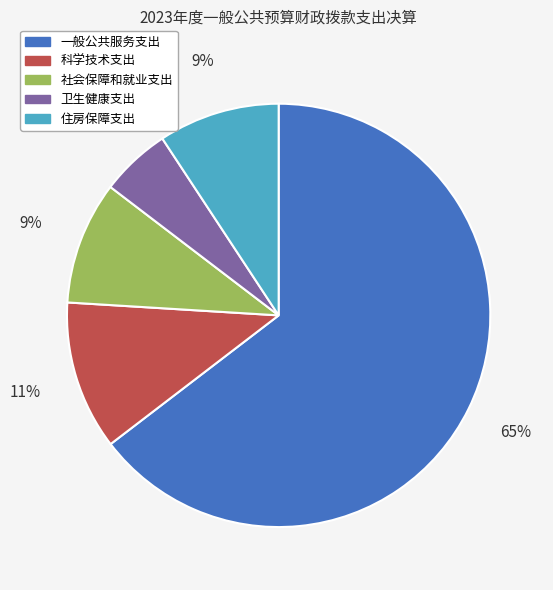

Between 科学技术支出 and 卫生健康支出, which is larger?

科学技术支出